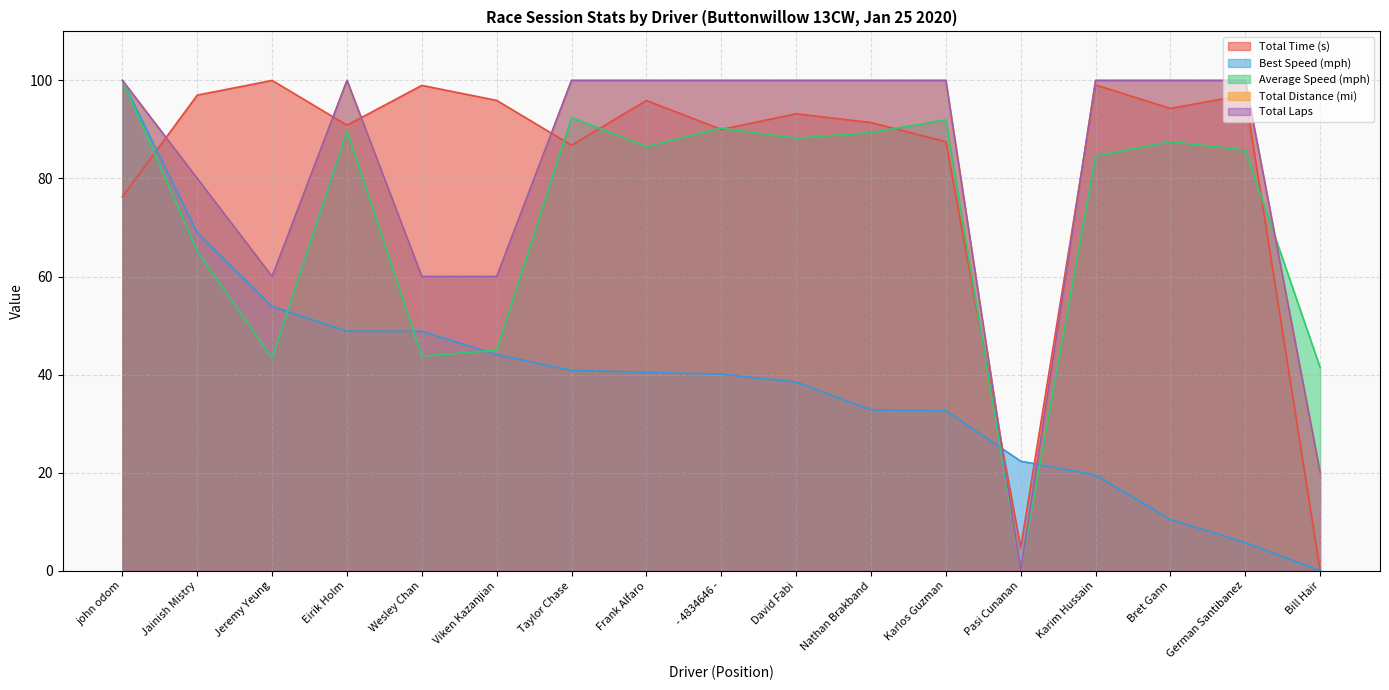

What is the value of the Total Laps point at the 14th from the left?

100.0